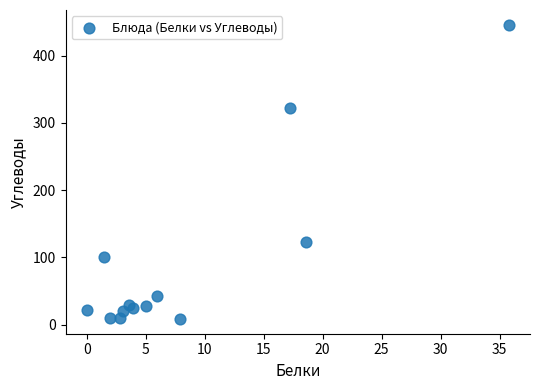

What is the range of X values (max minus min)?

35.8